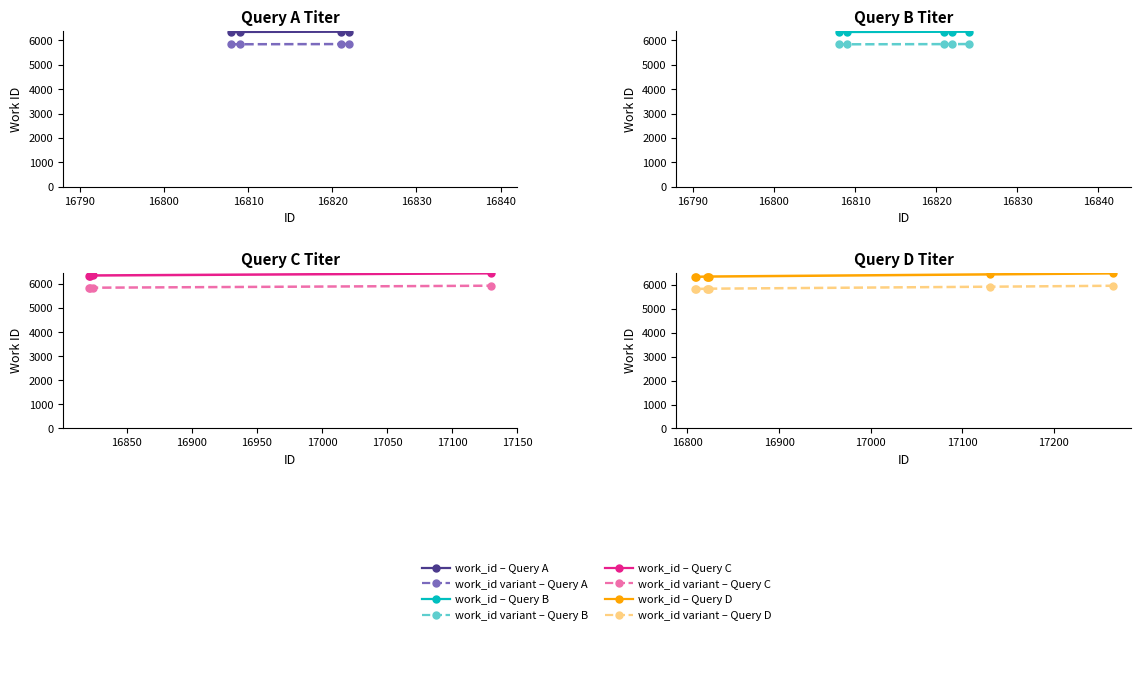

What is the difference between the second highest and second lowest values in the work_id (variant) series?

92.9